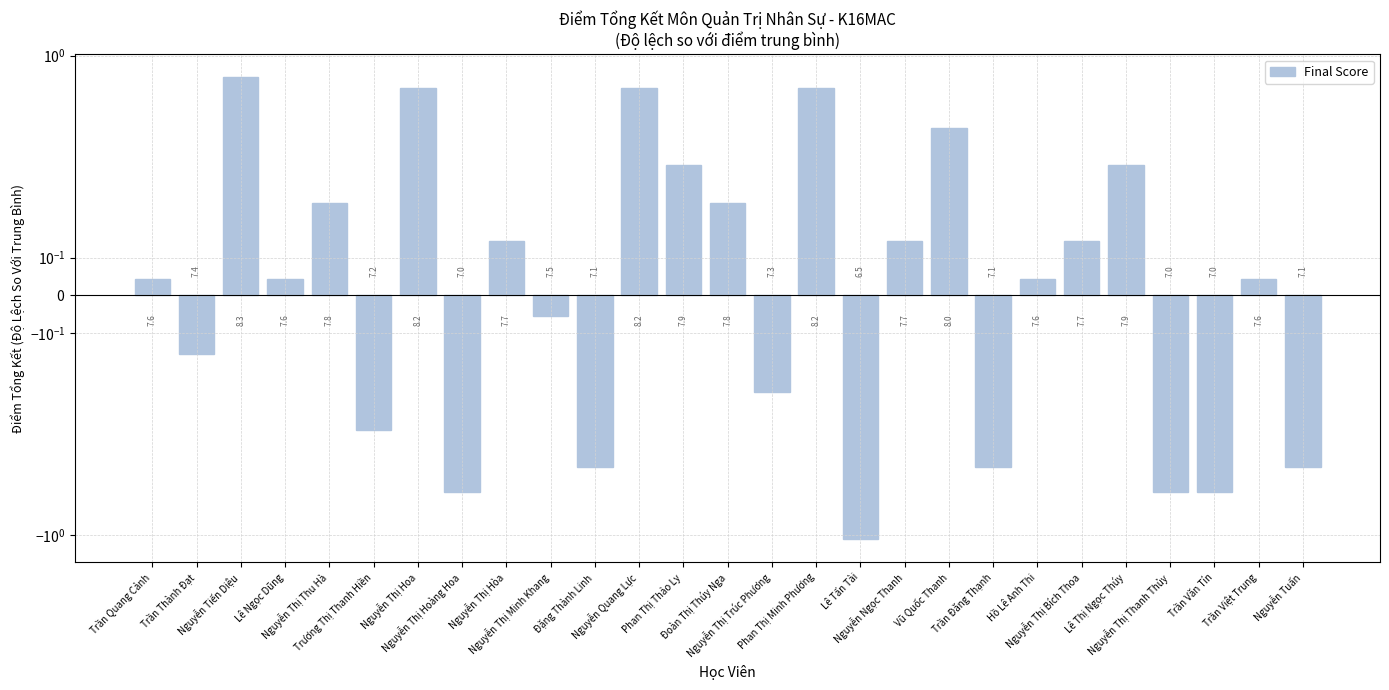

Rank the categories by value from lowest to highest.

Lê Tấn Tài, Nguyễn Thị Hoàng Hoa, Nguyễn Thị Thanh Thủy, Trần Văn Tín, Đặng Thành Linh, Trần Đăng Thạnh, Nguyễn Tuấn, Trương Thị Thanh Hiền, Nguyễn Thị Trúc Phương, Trần Thành Đạt, Nguyễn Thị Minh Khang, Trần Quang Cảnh, Lê Ngọc Dũng, Hồ Lê Anh Thi, Trần Việt Trung, Nguyễn Thị Hòa, Nguyễn Ngọc Thanh, Nguyễn Thị Bích Thoa, Nguyễn Thị Thu Hà, Đoàn Thị Thúy Nga, Phan Thị Thảo Ly, Lê Thị Ngọc Thúy, Vũ Quốc Thanh, Nguyễn Thị Hoa, Nguyễn Quang Lực, Phan Thị Minh Phương, Nguyễn Tiến Diệu